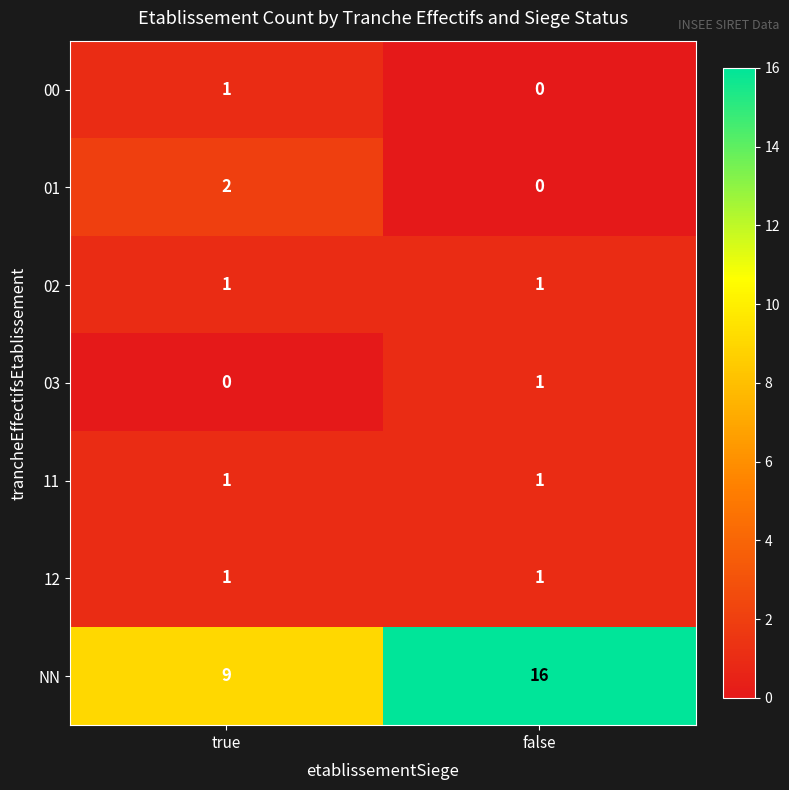

Which category has the highest value in the 03 series?

false